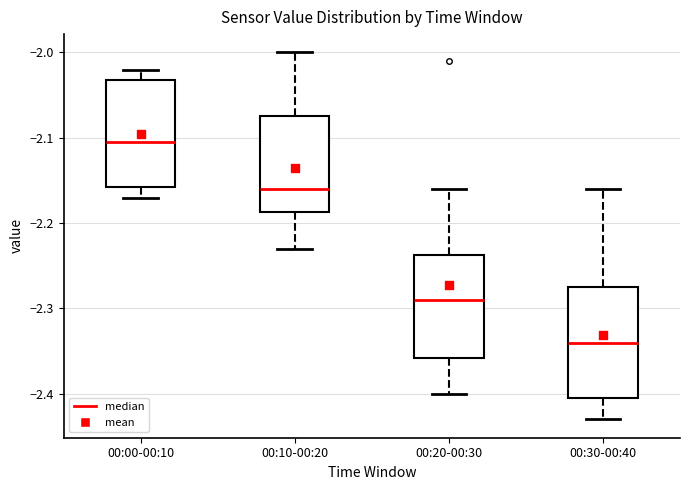

Which box's median line is the lowest?

00:30-00:40